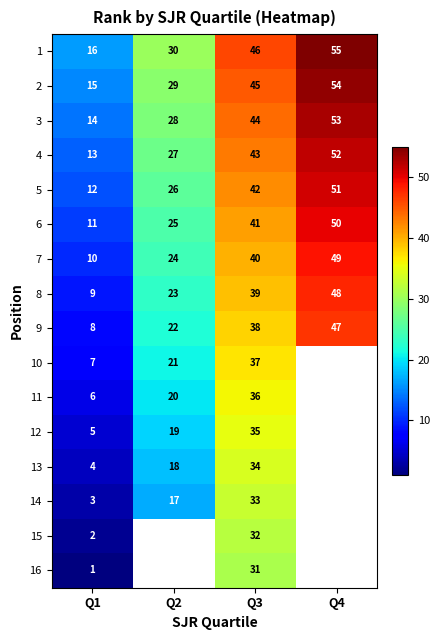

Rank the series at Q1 from highest to lowest value.

1, 2, 3, 4, 5, 6, 7, 8, 9, 10, 11, 12, 13, 14, 15, 16